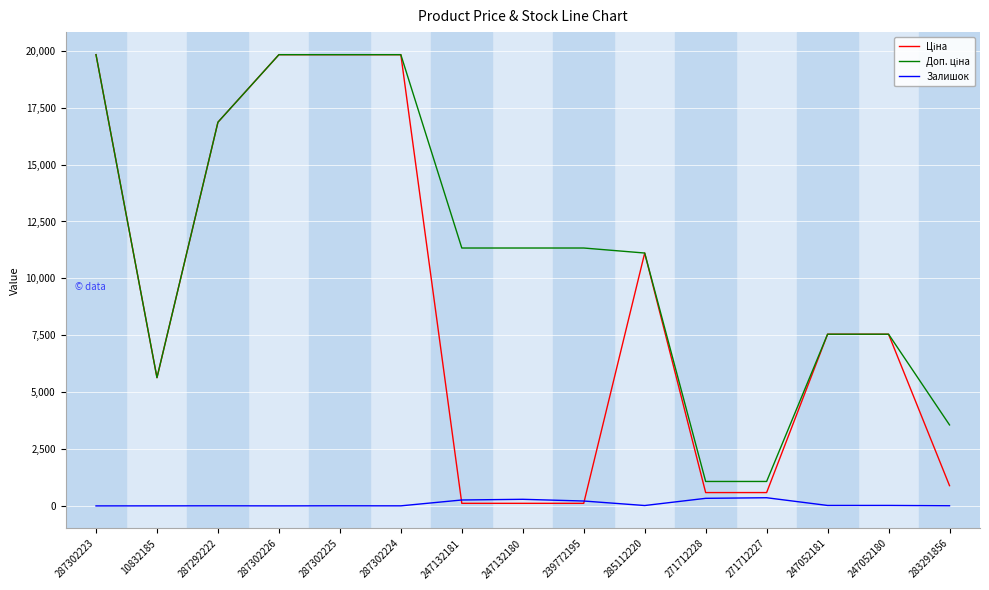

What is the difference between the maximum and minimum values in the Залишок series?

359.0